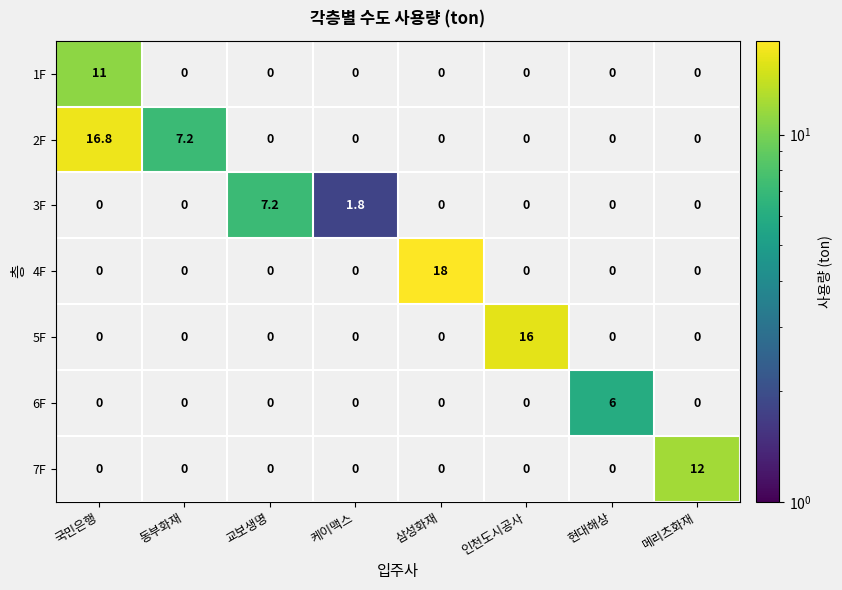

How many values in 3F are above zero?

2